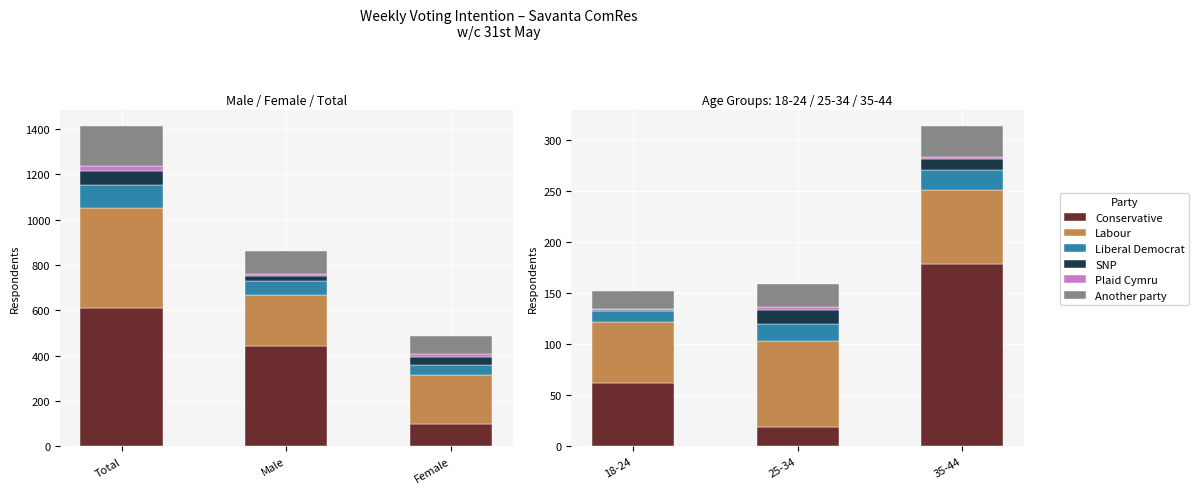

True or false: Labour has a value of 131 at 25-34.

False